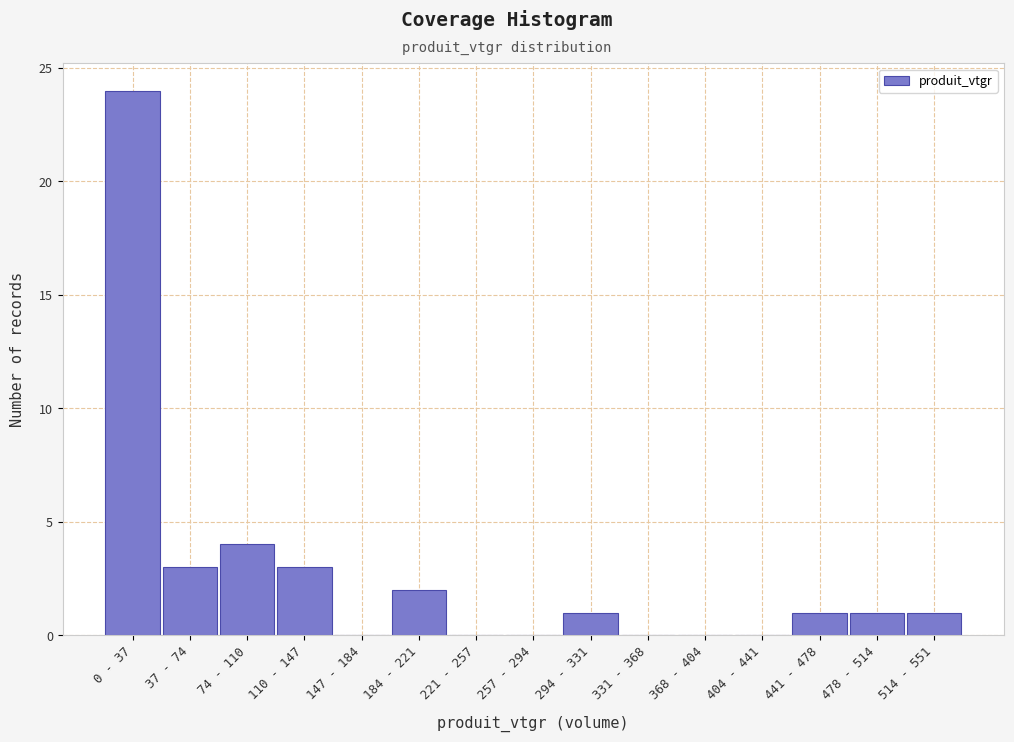

Reading left to right, extract all data points from this chart.

0 - 37=24	37 - 74=3	74 - 110=4	110 - 147=3	147 - 184=0	184 - 221=2	221 - 257=0	257 - 294=0	294 - 331=1	331 - 368=0	368 - 404=0	404 - 441=0	441 - 478=1	478 - 514=1	514 - 551=1